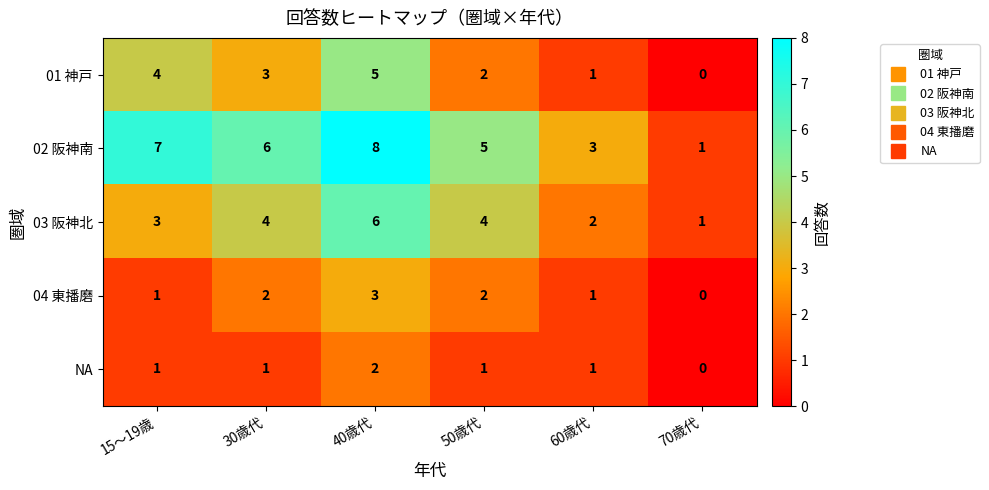

Reading right to left, transcribe all the data shown in this chart.

01 神戸: 0	1	2	5	3	4
02 阪神南: 1	3	5	8	6	7
03 阪神北: 1	2	4	6	4	3
04 東播磨: 0	1	2	3	2	1
NA: 0	1	1	2	1	1